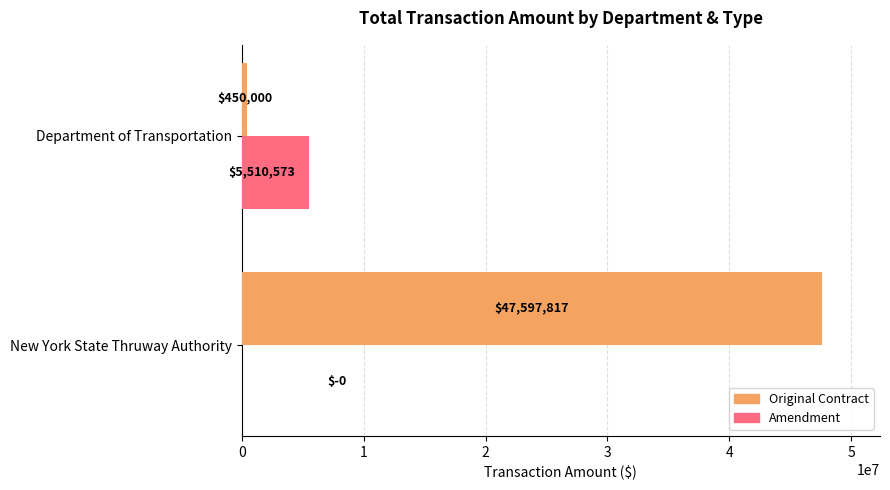

What is the average value of the Amendment series?

2755286.6